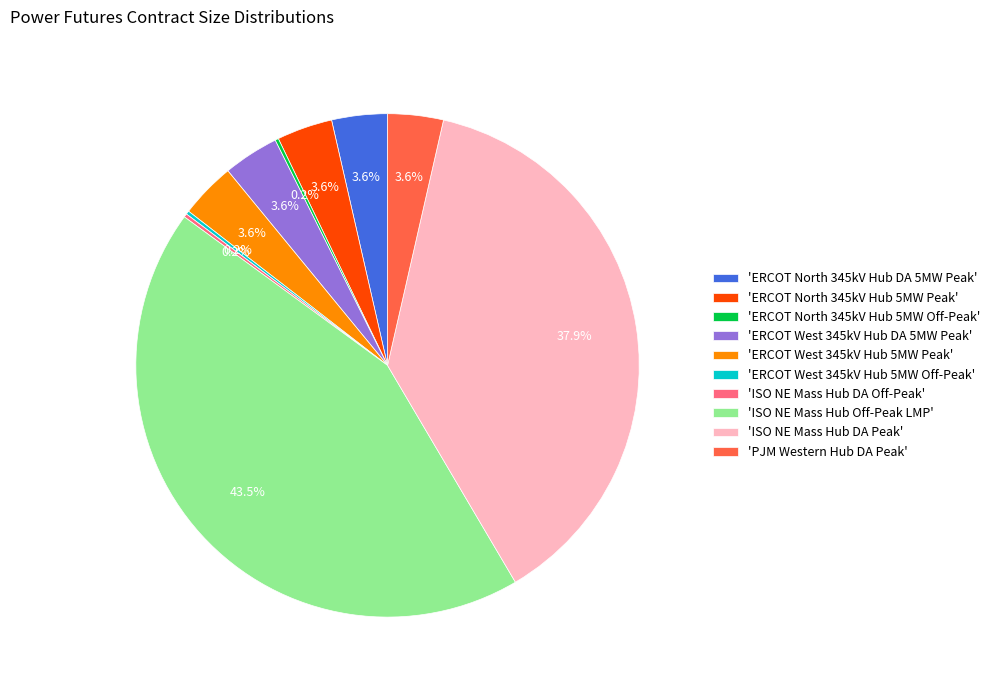

How much of the chart is everything except 'ISO NE Mass Hub Off-Peak LMP'?

56.5%